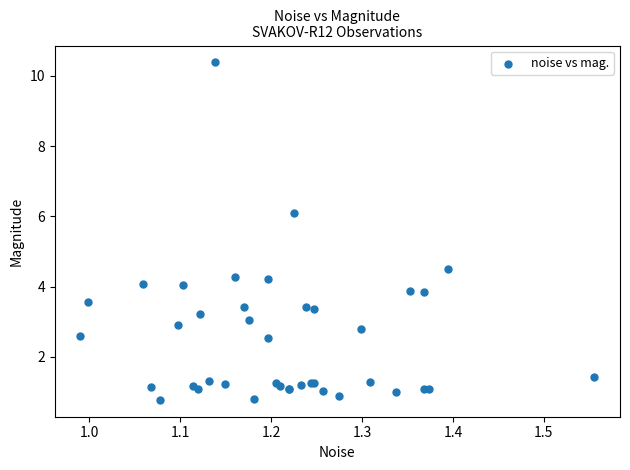

What Y value in the scatter plot is closest to 5?

4.5